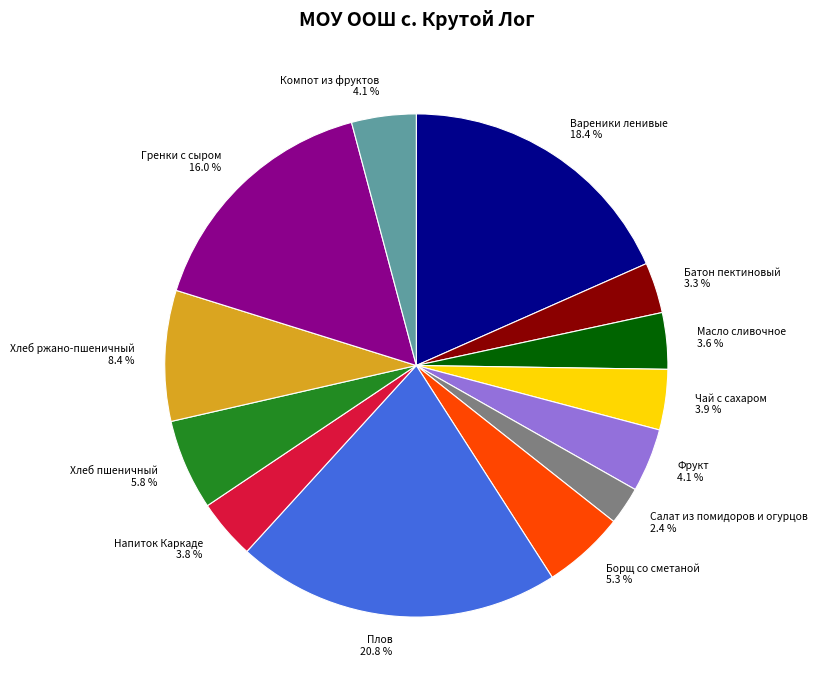

To the nearest percent, what is the difference between the Борщ со сметаной and Хлеб ржано-пшеничный slice percentages?

3%